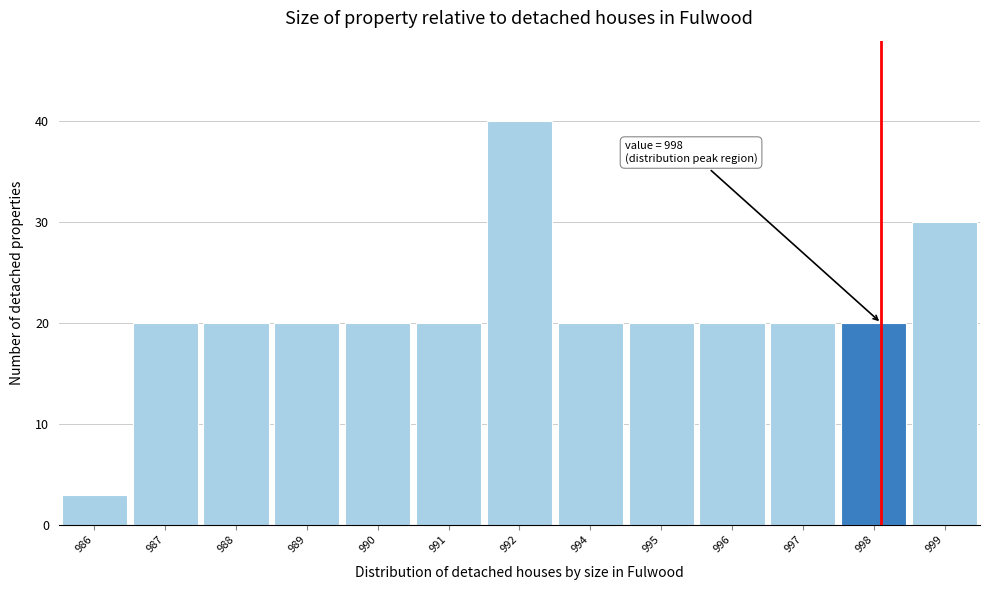

Reading right to left, transcribe all the data shown in this chart.

999=30	998=20	997=20	996=20	995=20	994=20	992=40	991=20	990=20	989=20	988=20	987=20	986=3